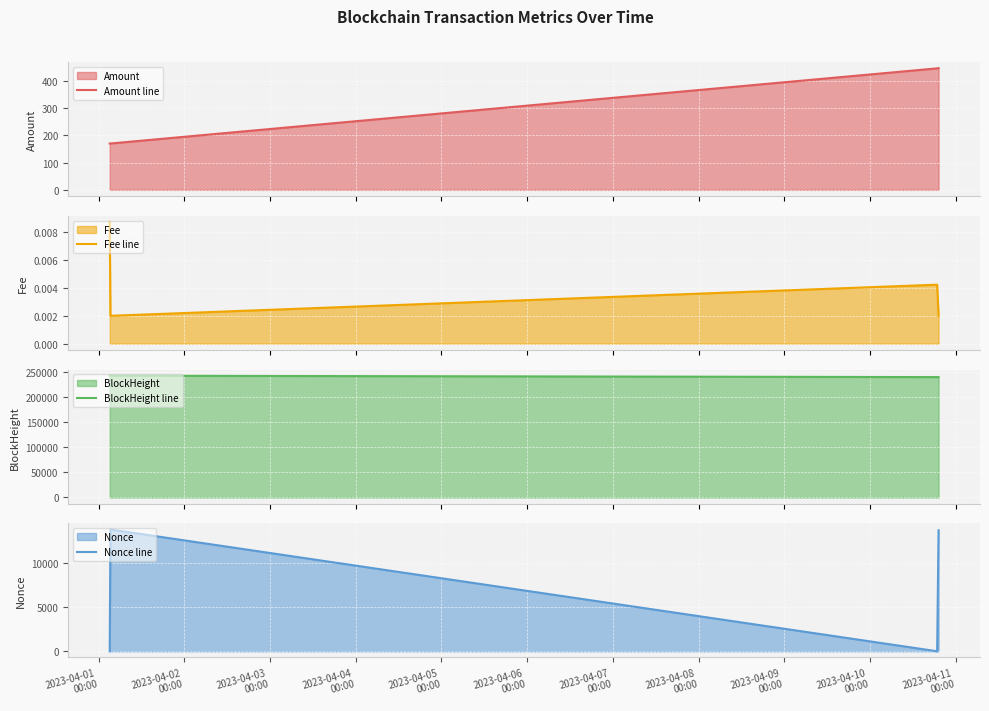

True or false: Nonce line has more than 1 interior local peaks.

False